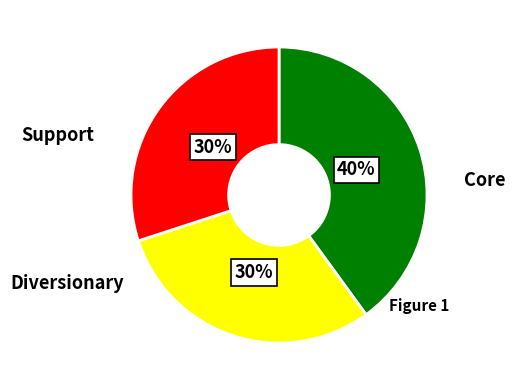

Is there a majority slice in this chart?

No